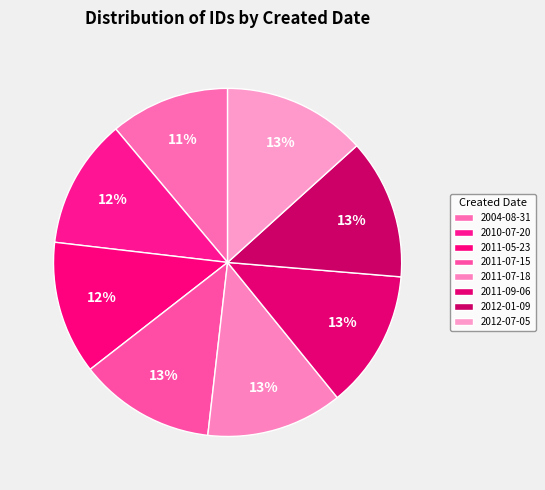

Is the sum of 2011-07-15 and 2012-07-05 greater than half?

No